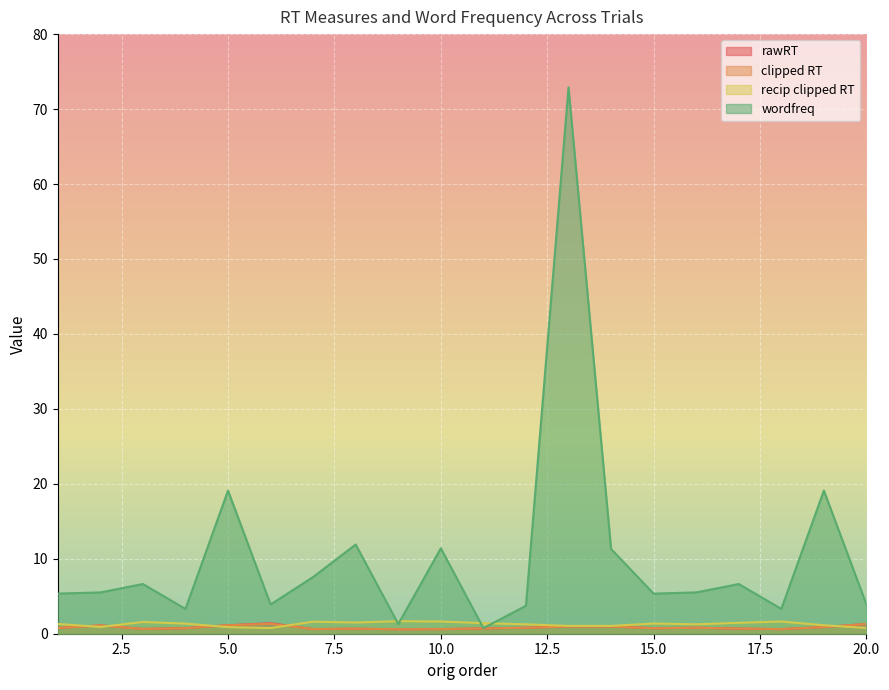

At which label does wordfreq reach its peak?

13